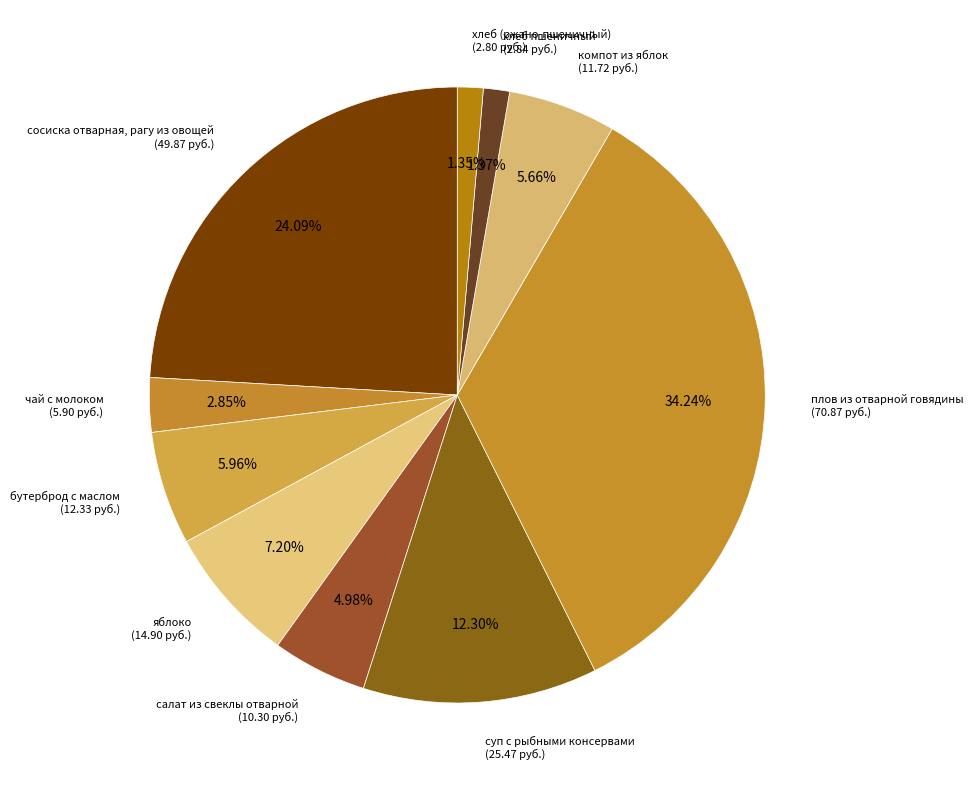

Count the number of slices in the pie.

10